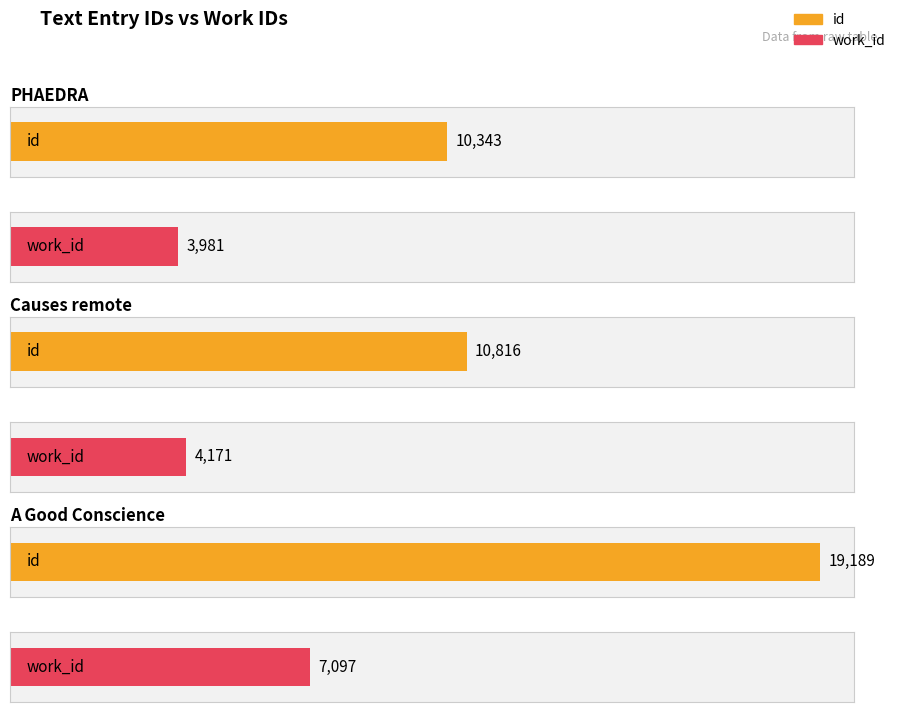

Between Causes remote and A Good Conscience, which series saw the biggest shift?

id